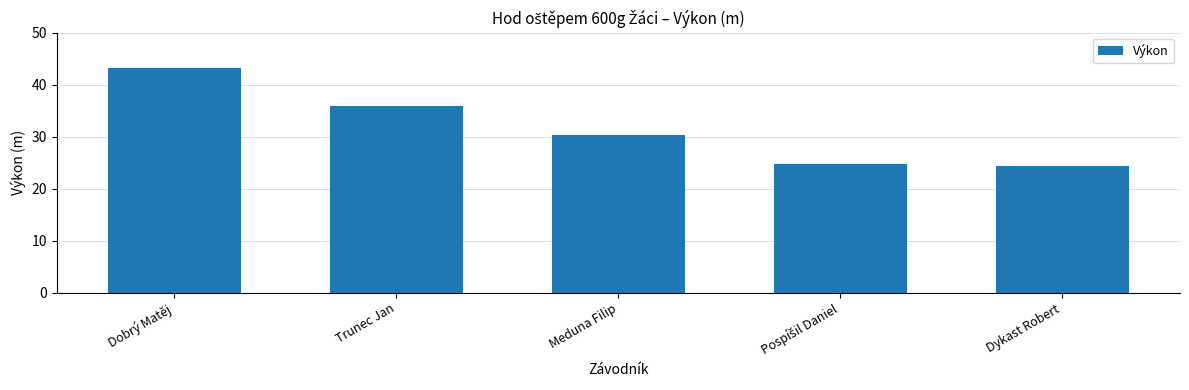

What is the approximate value at Dykast Robert?

24.4